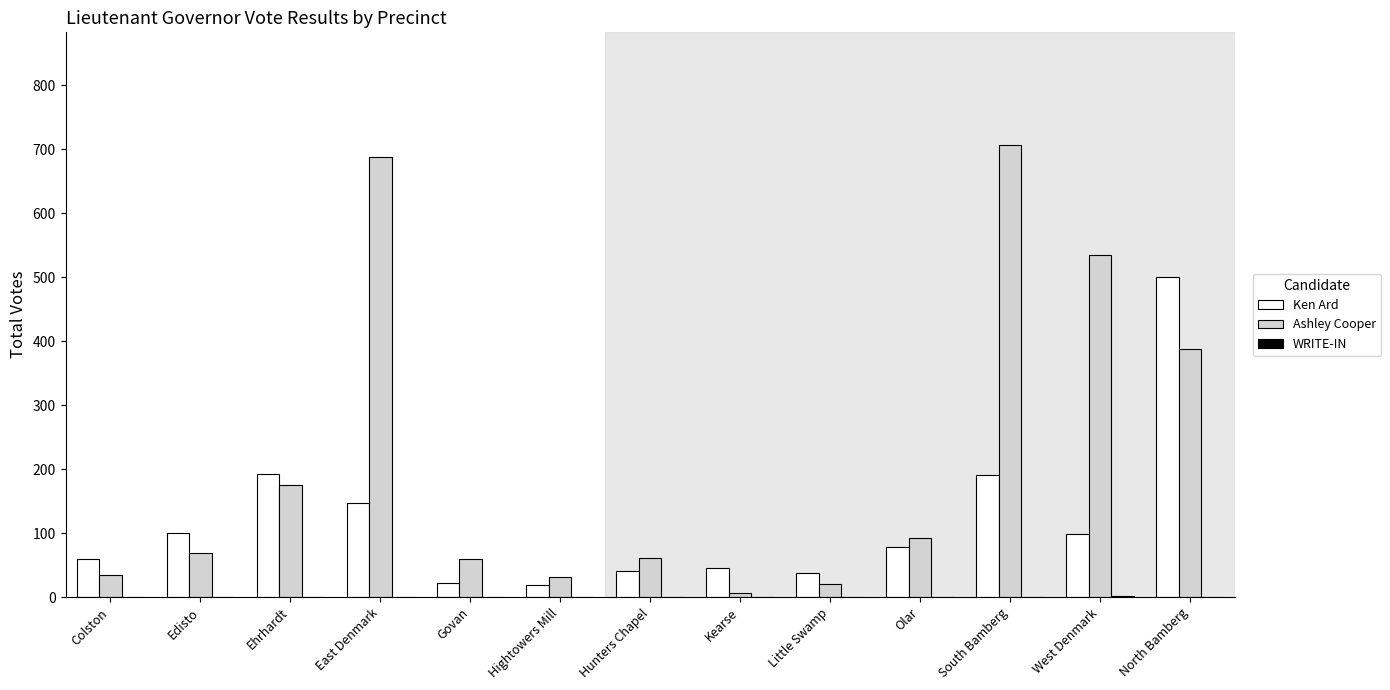

What is the highest value of the Ashley Cooper series?

706